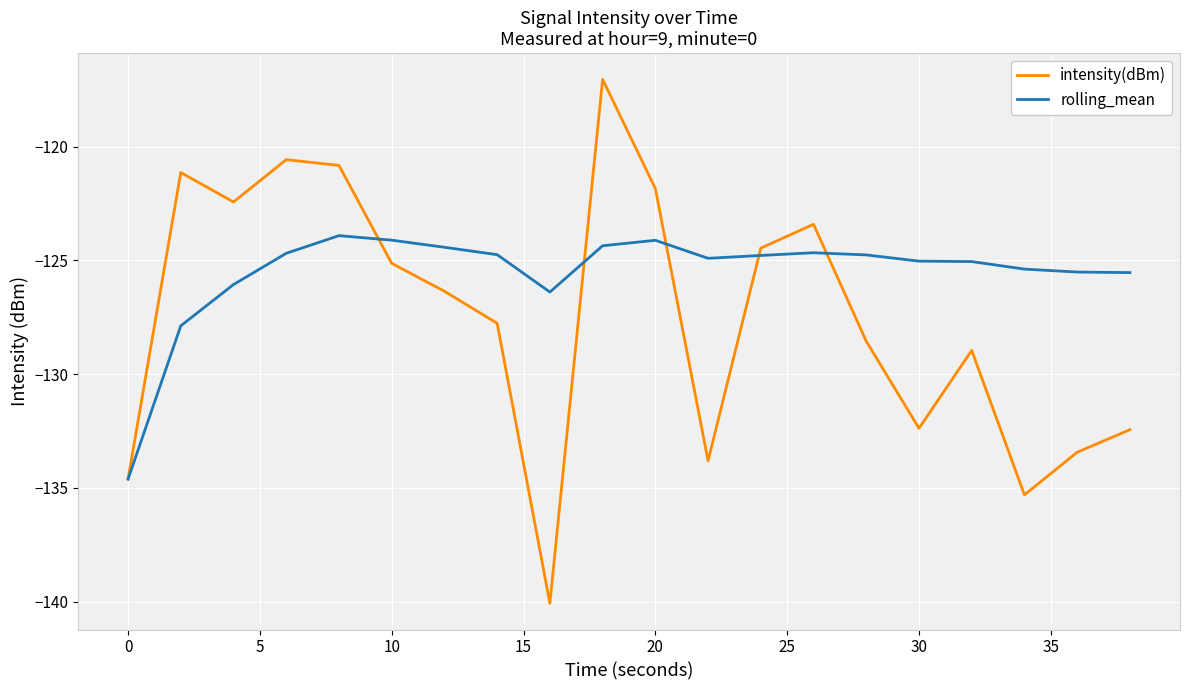

What is the lowest value of the intensity(dBm) series?

-140.1